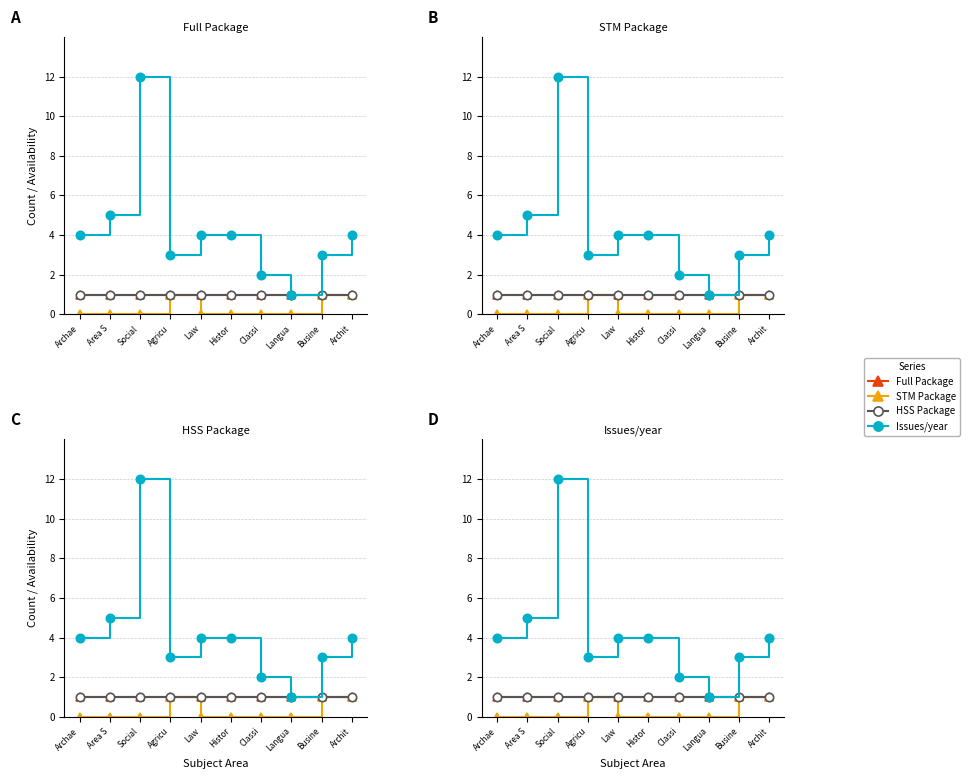

What is the label of the 8th point from the left?

Langua